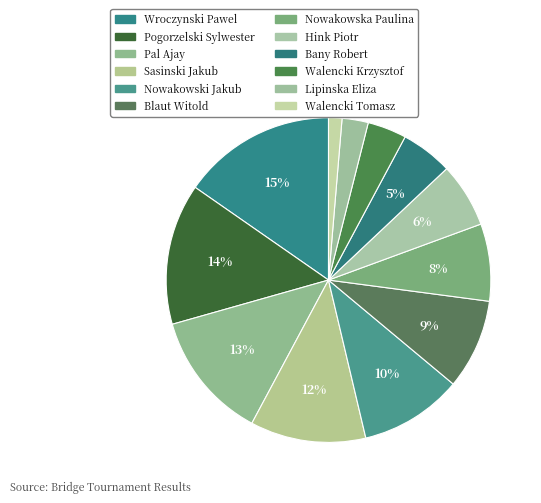

What is the smallest slice in the pie chart?

Walencki Tomasz